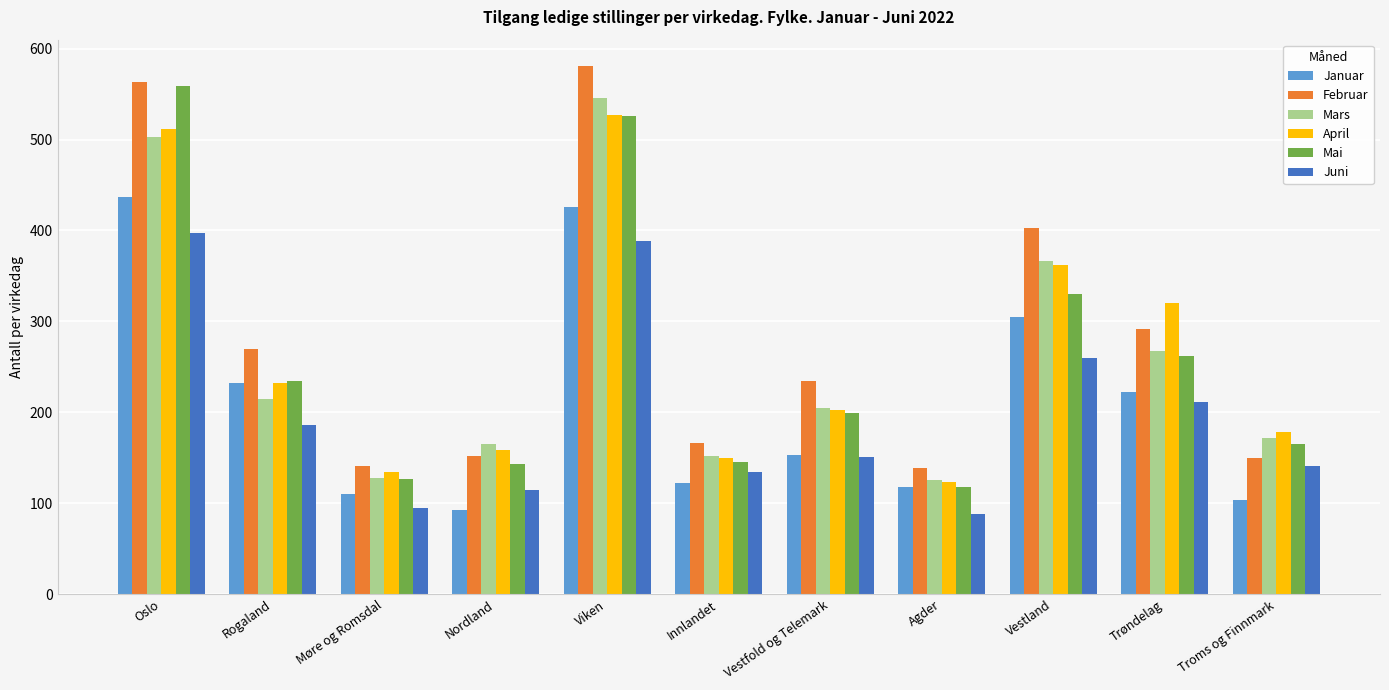

What position from the left is Viken?

5